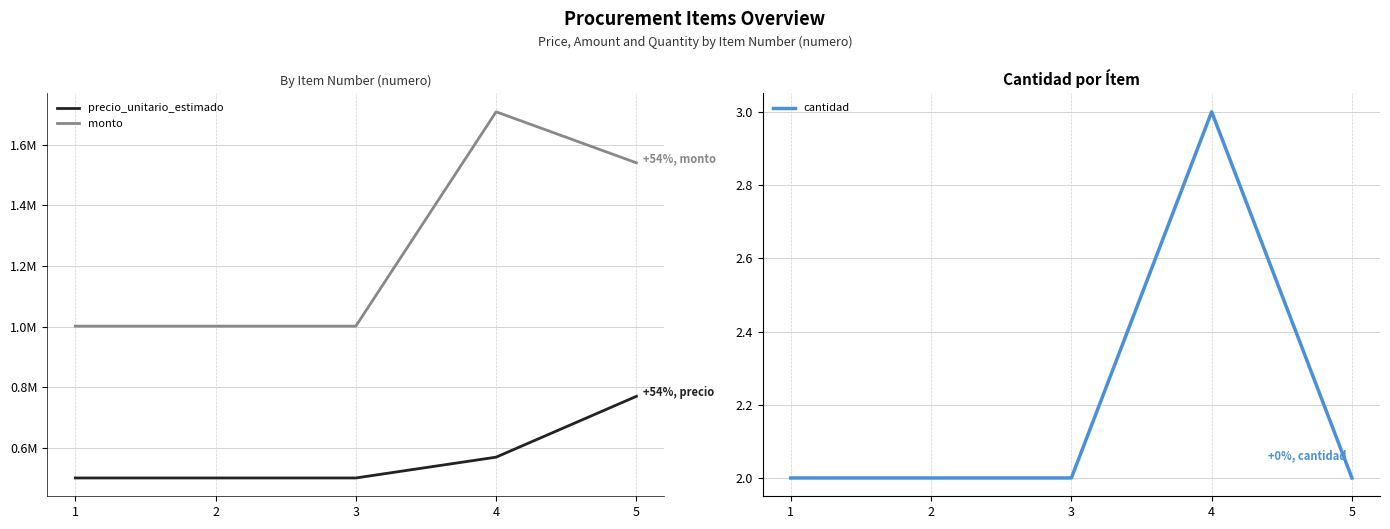

Which series has the widest spread of values?

monto